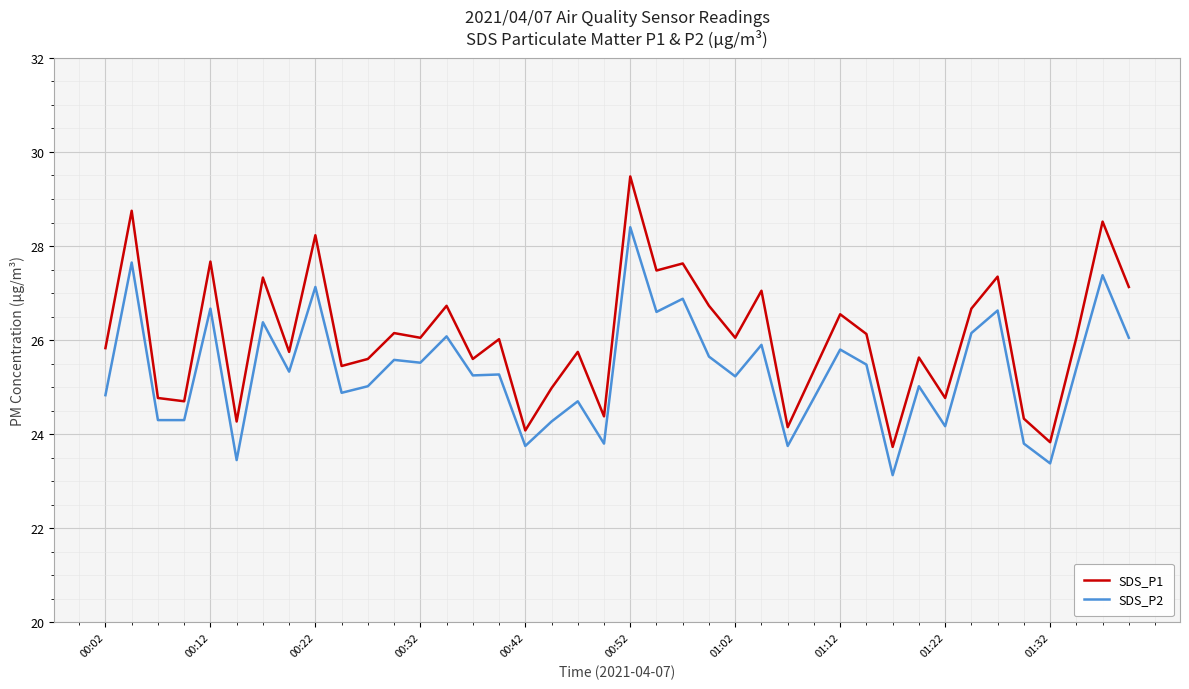

True or false: SDS_P2 and SDS_P1 cross at least once.

False